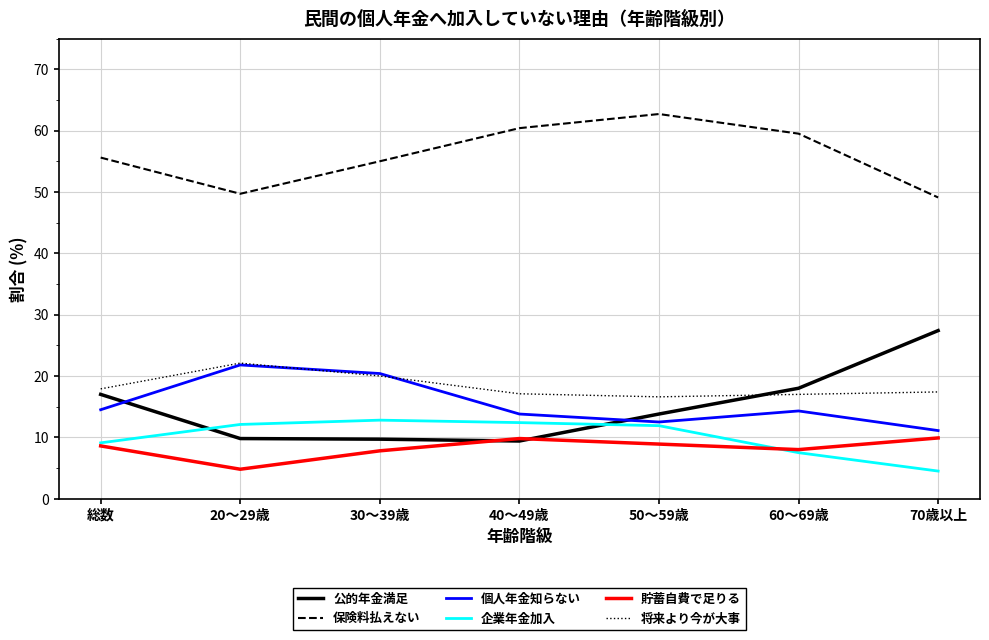

What is the maximum value for 保険料払えない?

62.7